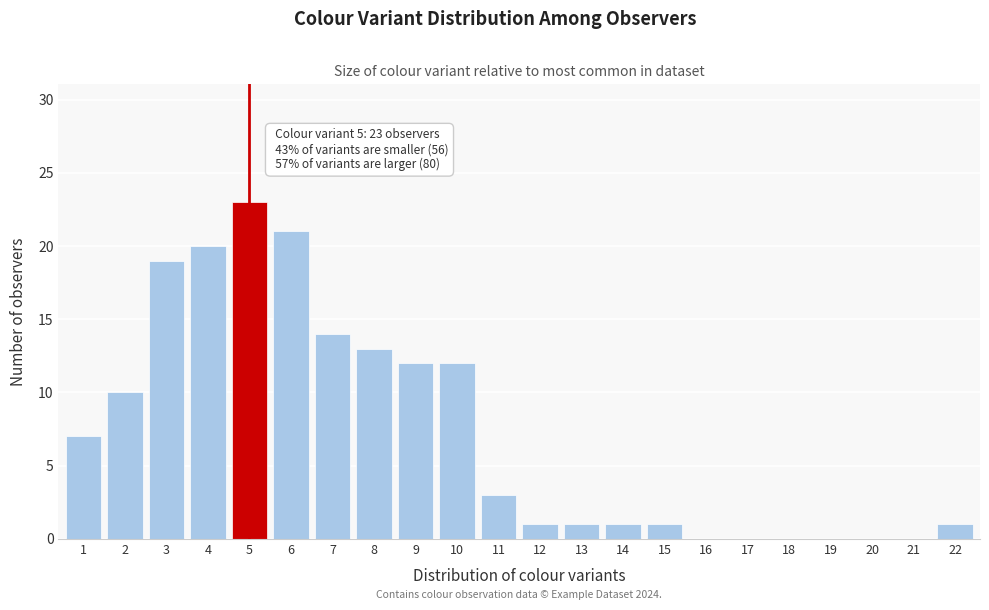

Reading right to left, list all the values displayed in this chart.

22=1	21=0	20=0	19=0	18=0	17=0	16=0	15=1	14=1	13=1	12=1	11=3	10=12	9=12	8=13	7=14	6=21	5=23	4=20	3=19	2=10	1=7